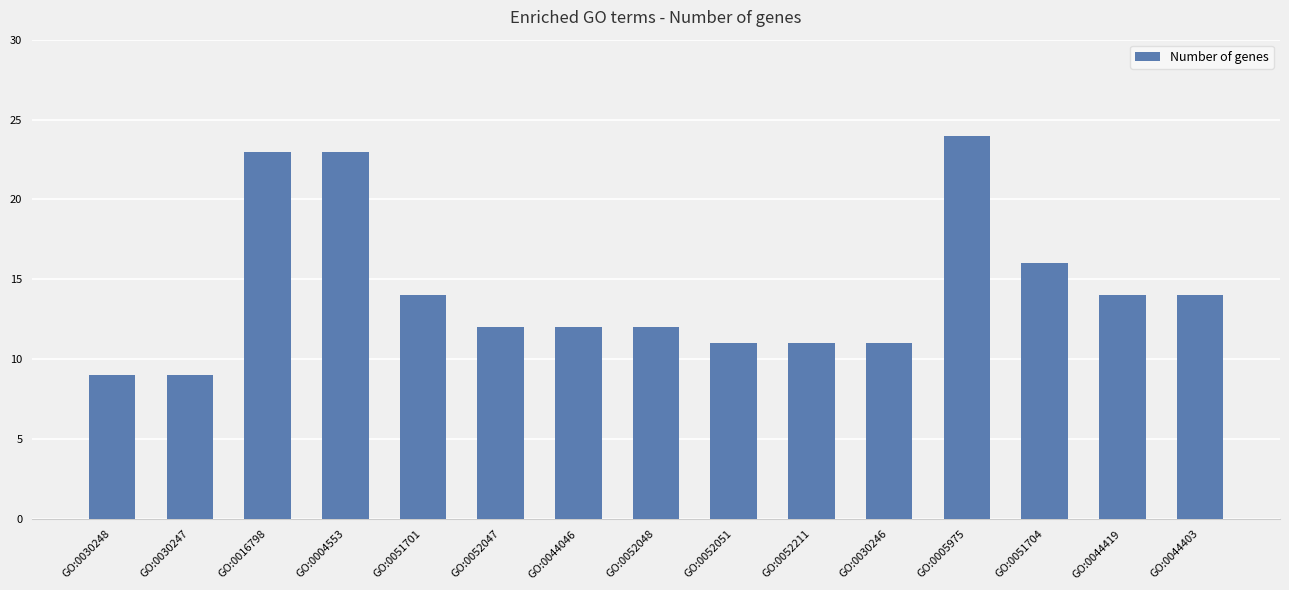

At which label is the value closest to 16?

GO:0051704